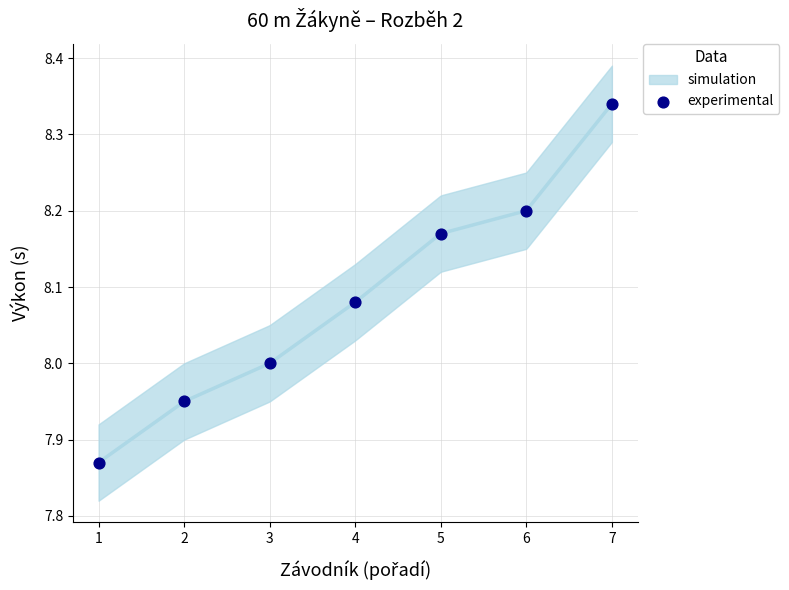

What is the range of Y values (max minus min)?

0.5